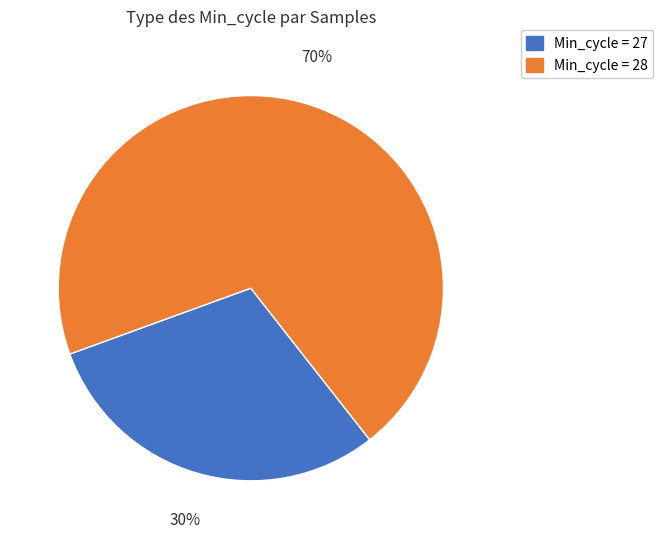

Which slice is the largest?

Min_cycle = 28